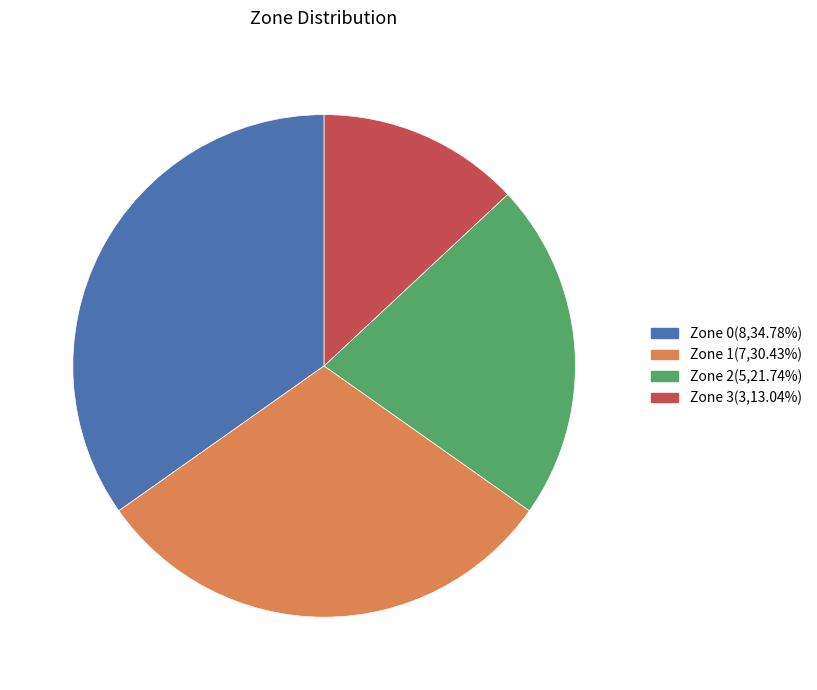

Combined, do Zone 1(7,30.43%) and Zone 2(5,21.74%) account for over 50%?

Yes